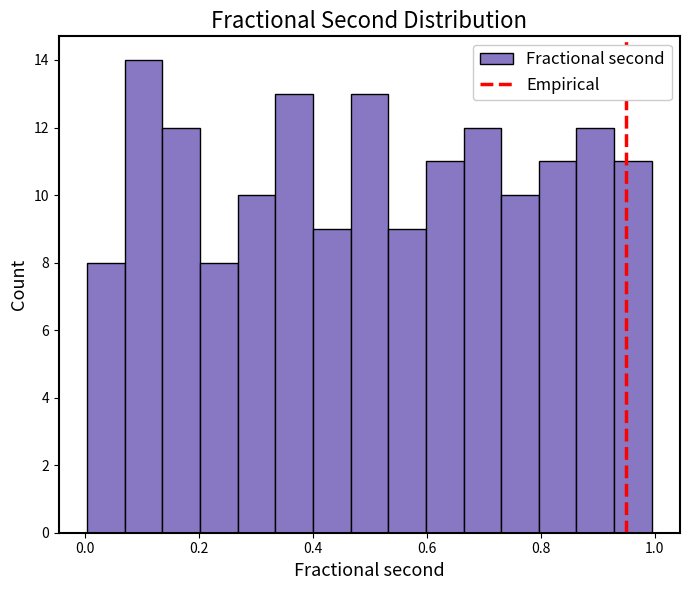

Around what value on the x-axis is the tallest bar? Give the approximate position of its centre, as read against the axis.

0.10